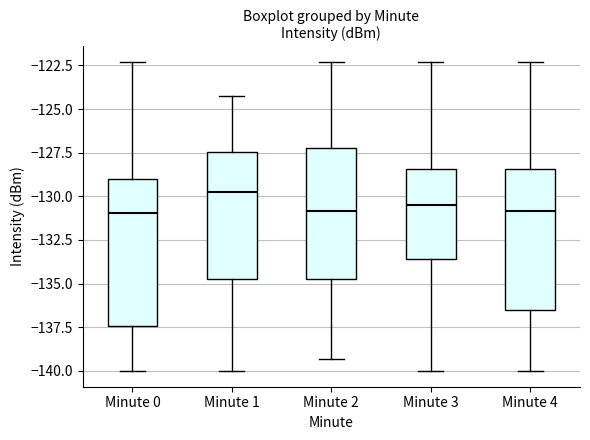

Where does the upper whisker of the box for Minute 4 end on the y-axis? The values are not printed on the chart, so give them approximately, as read against the axis.

-122.5